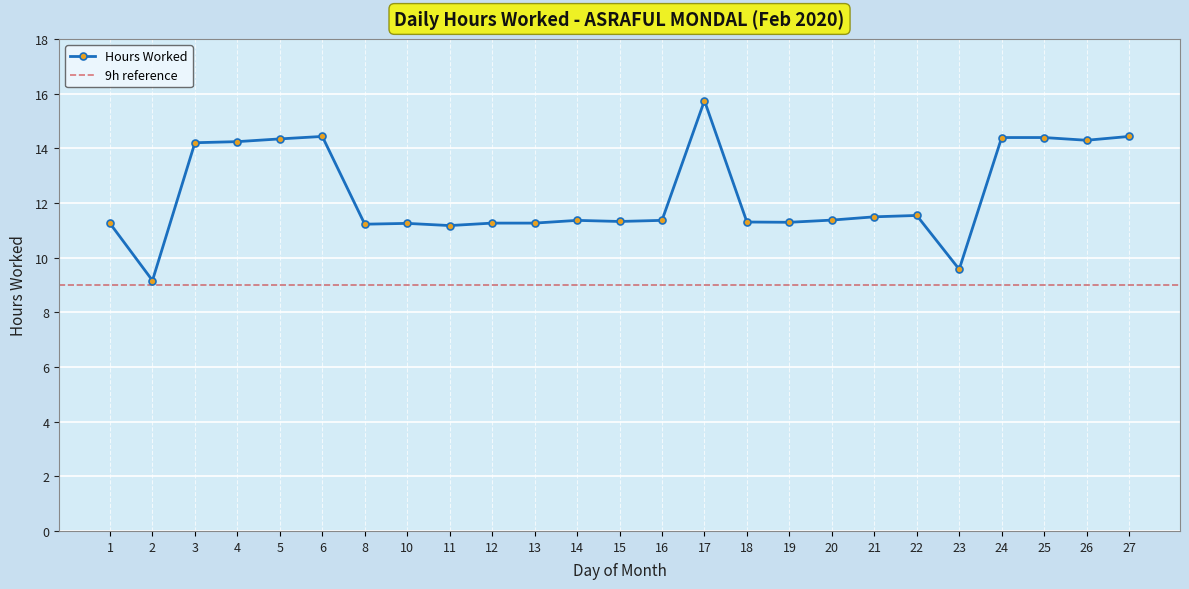

How many interior local valleys (lower than both neighbors) does the data have?

7